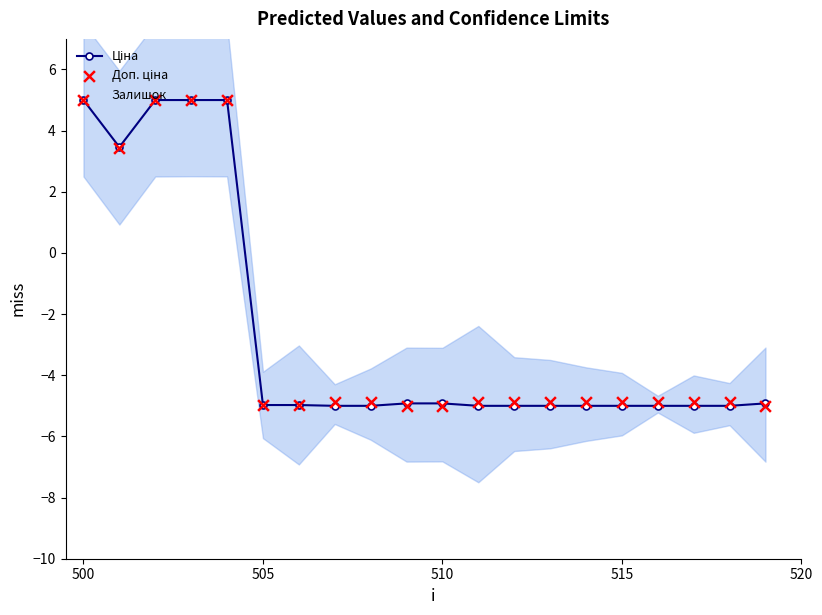

Which series contains the lowest Y value?

Ціна